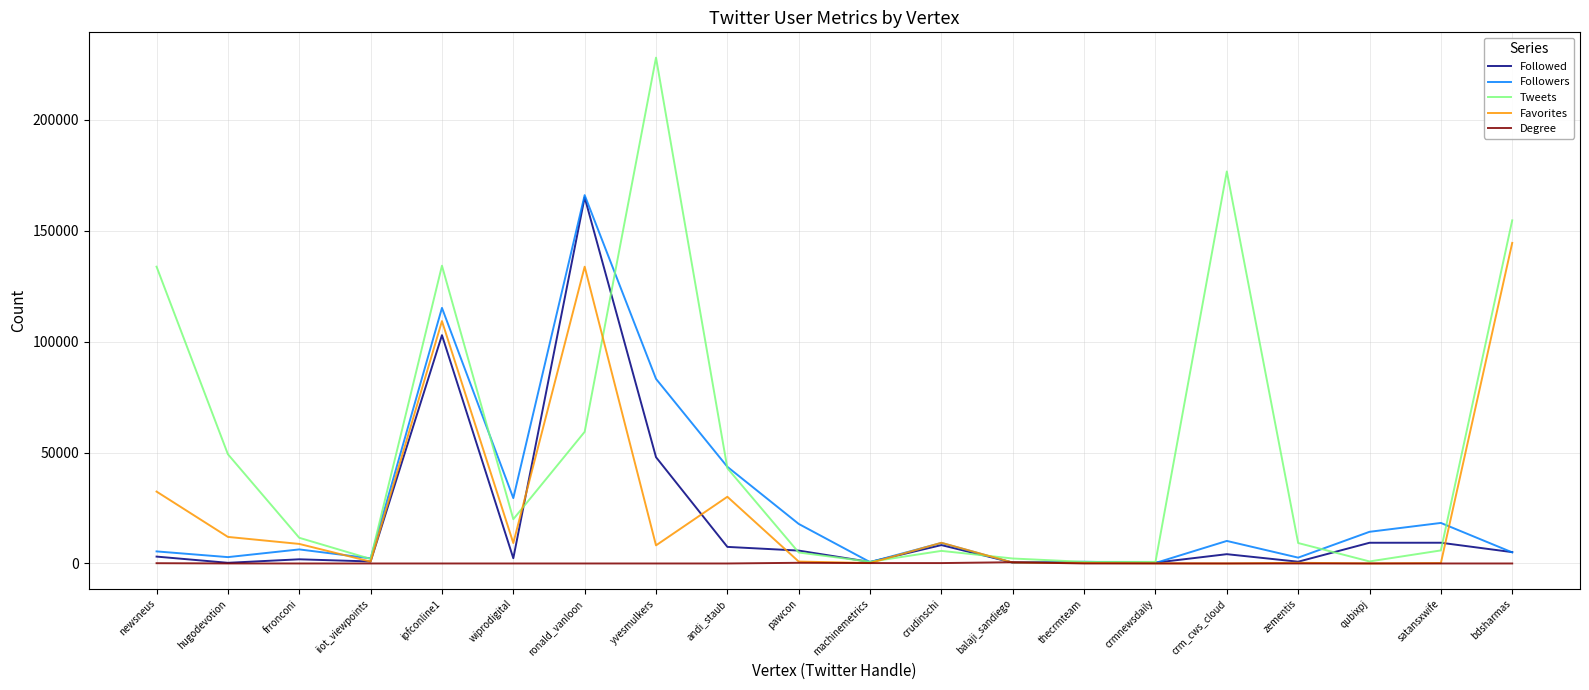

What is the maximum value shown in the chart?

227917